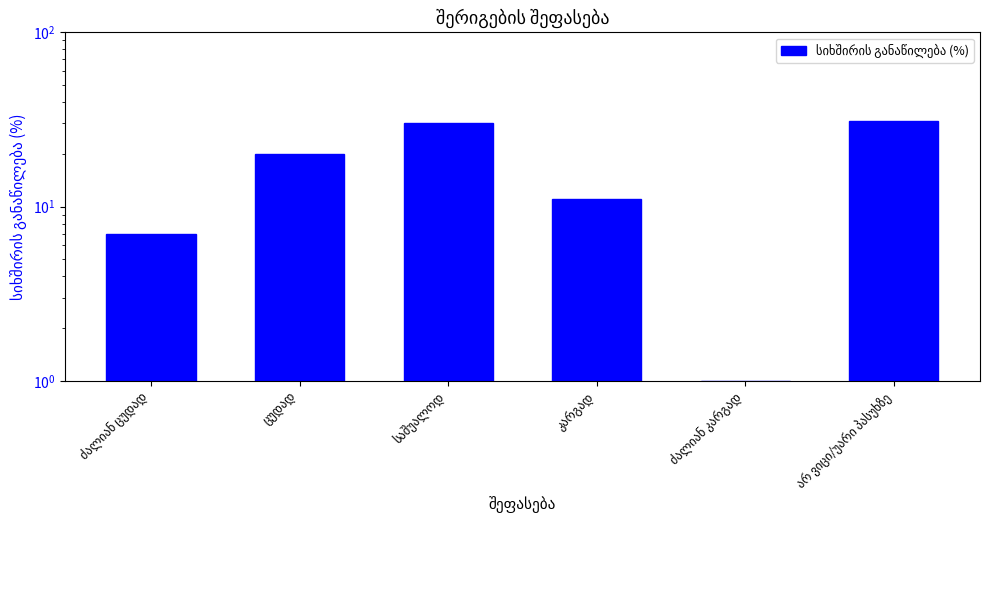

What is the difference between the values at არ ვიცი/უარი პასუხზე and კარგად?

20